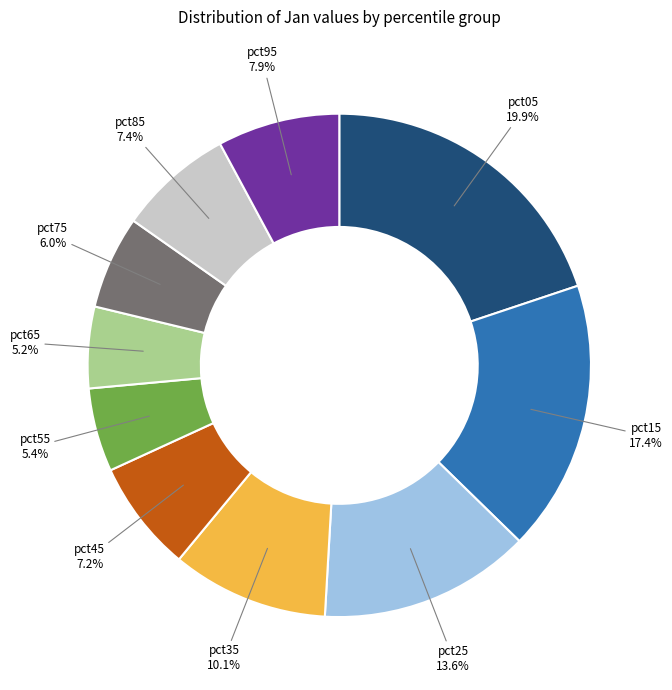

What portion of the pie excludes pct25?

86.4%